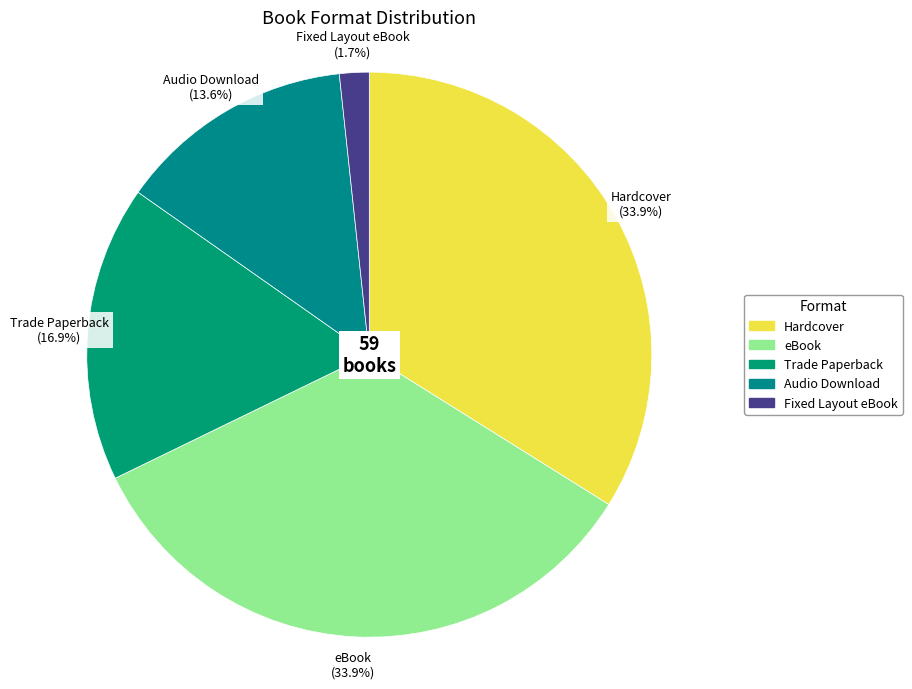

What percentage is the Trade Paperback slice, to the nearest percent?

17%